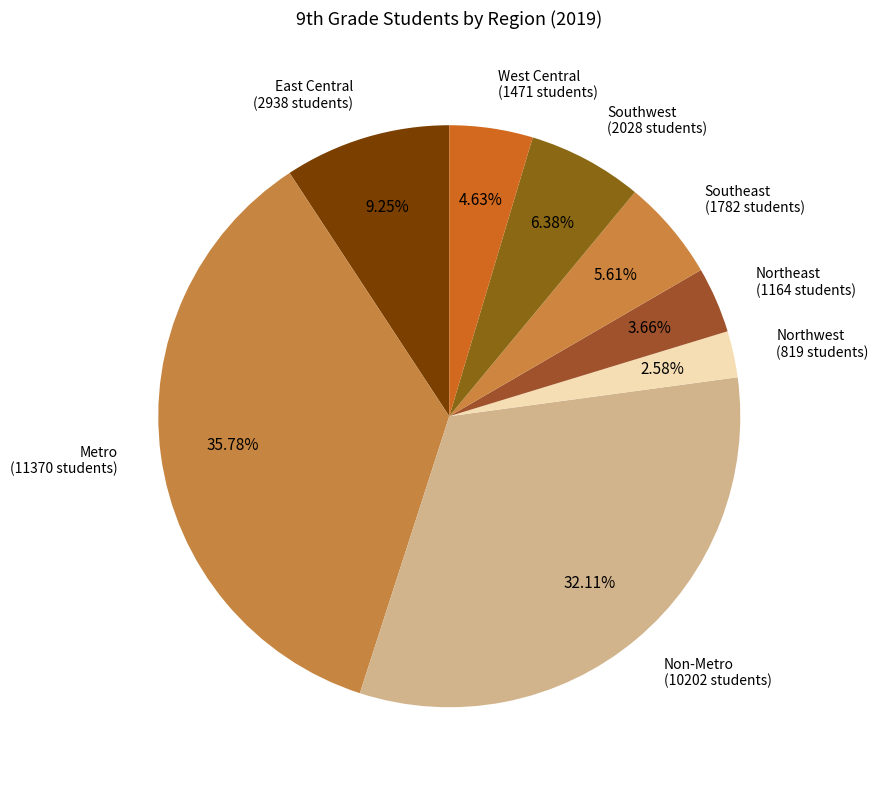

What percentage is the Non-Metro slice, to the nearest percent?

32%